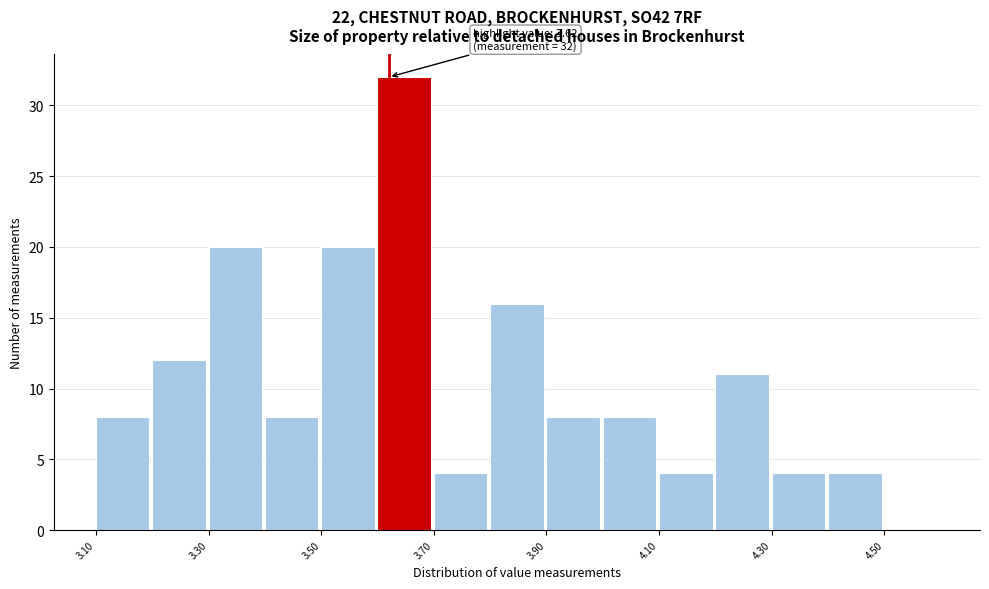

Over which range of the x-axis is the bar tallest?

3.6 to 3.7